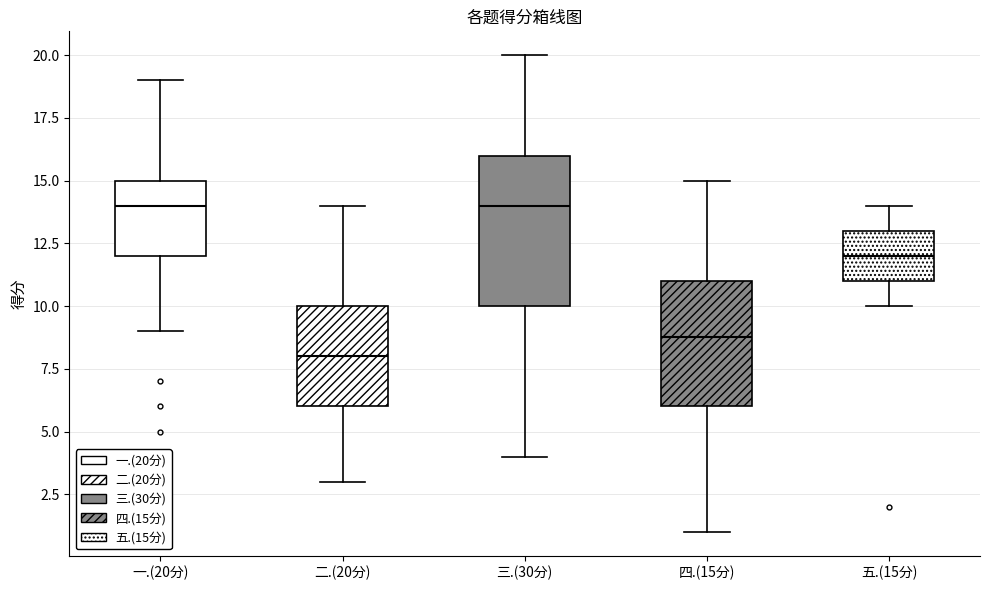

Comparing the boxes themselves (not the whiskers), which one is the tallest?

三.(30分)